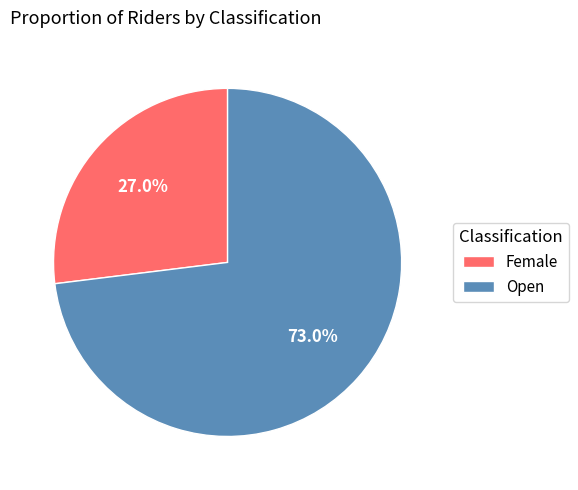

The Open slice represents 73% of the pie. True or false?

True